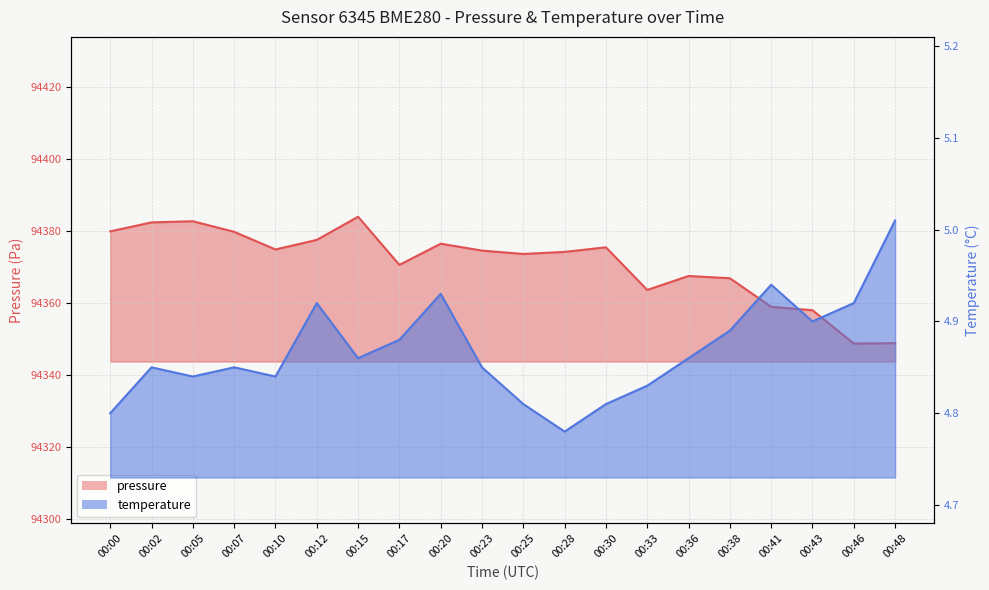

At which category is the sum across all series the highest?

00:15